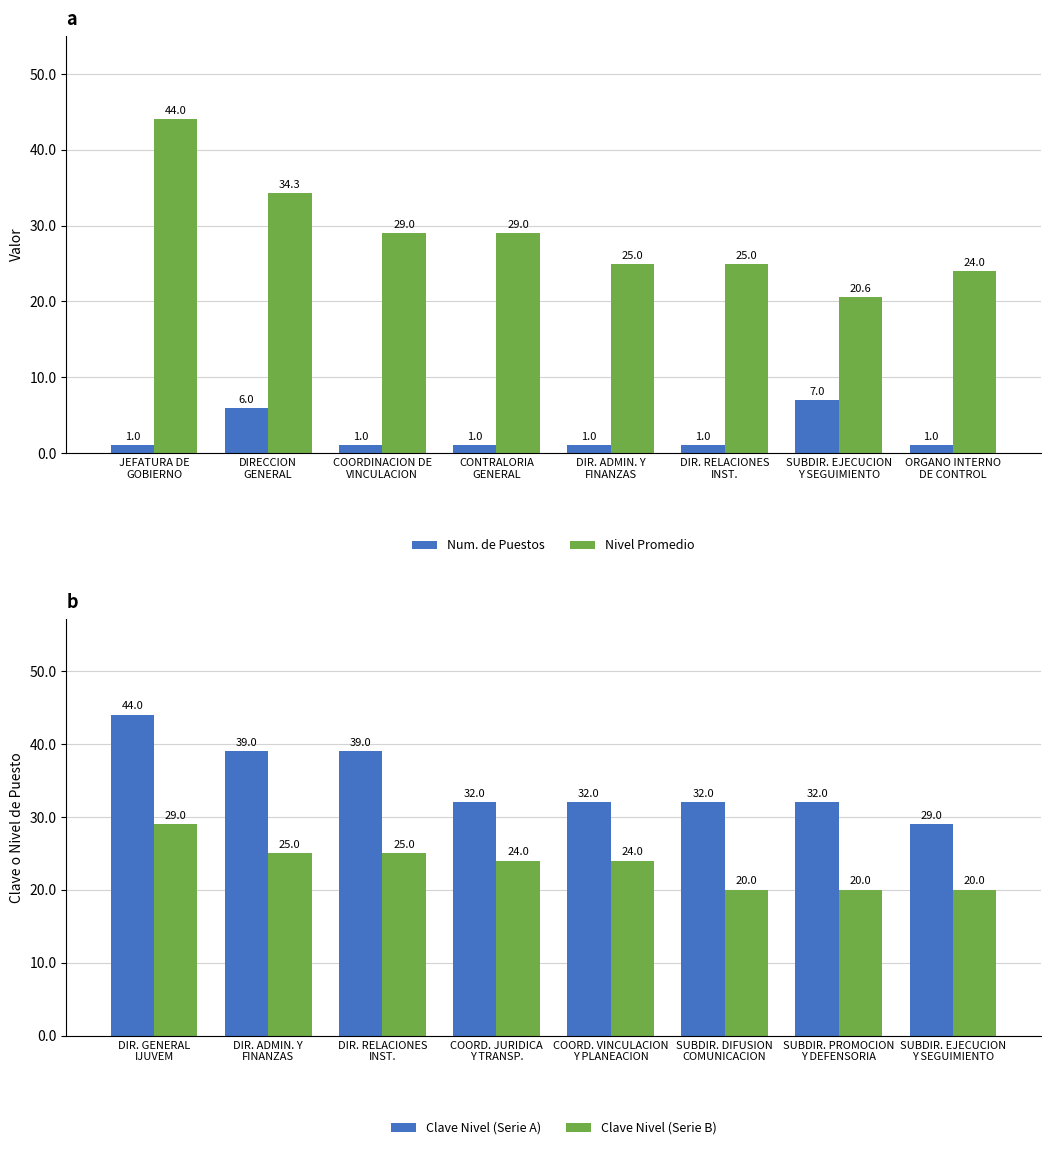

Which has a higher value, ORGANO INTERNO
DE CONTROL or DIR. ADMIN. Y
FINANZAS?

ORGANO INTERNO
DE CONTROL